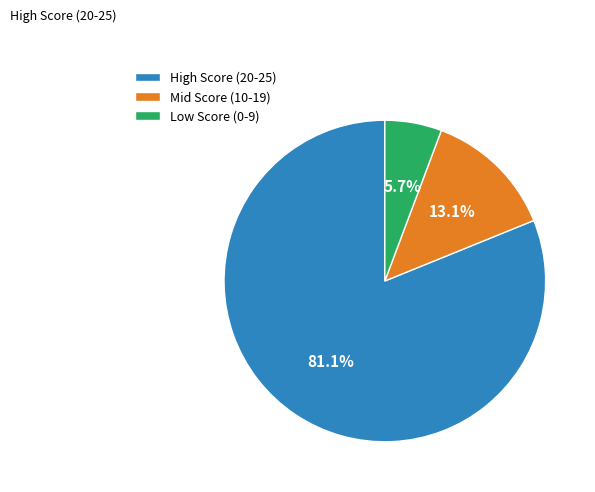

Which has a higher value, Mid Score (10-19) or High Score (20-25)?

High Score (20-25)